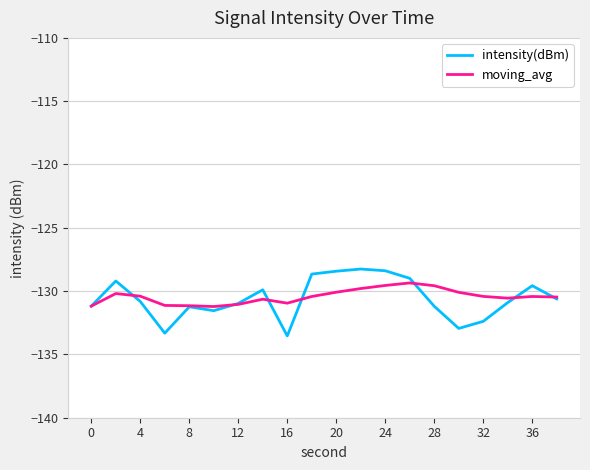

Which series has the largest range (max minus min)?

intensity(dBm)